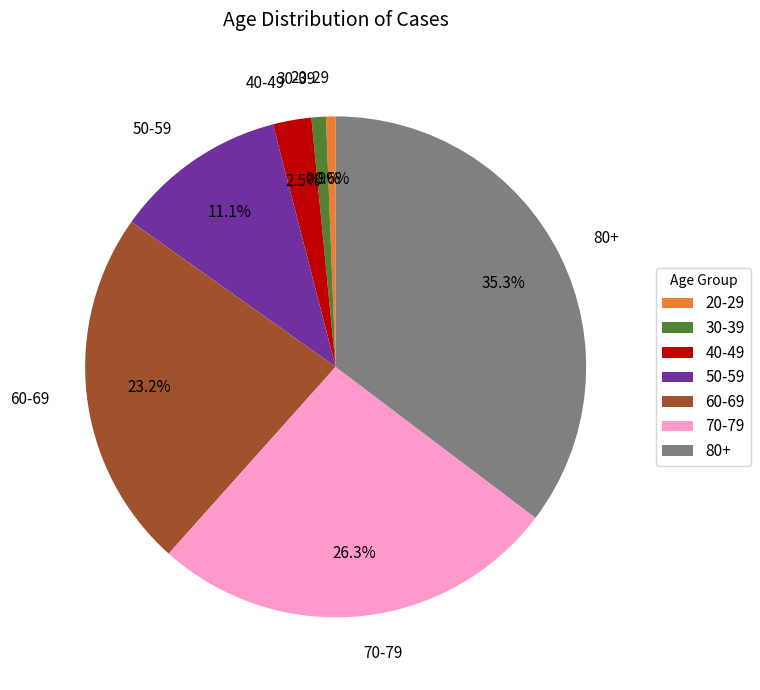

What is the largest slice in the pie chart?

80+